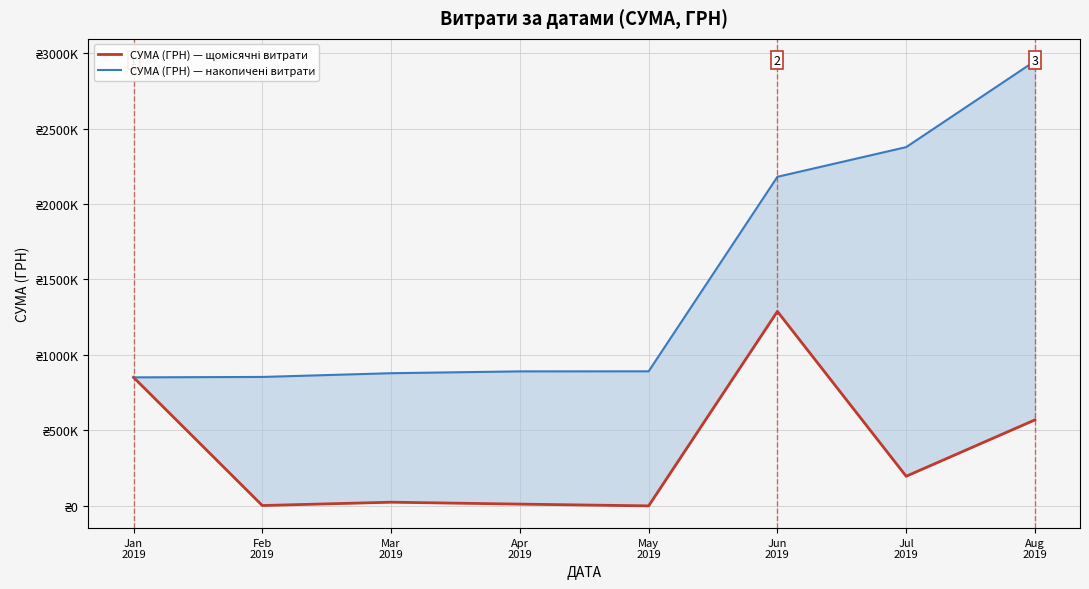

Which series changed the most between May
2019 and Jun
2019?

СУМА (ГРН) — накопичені витрати